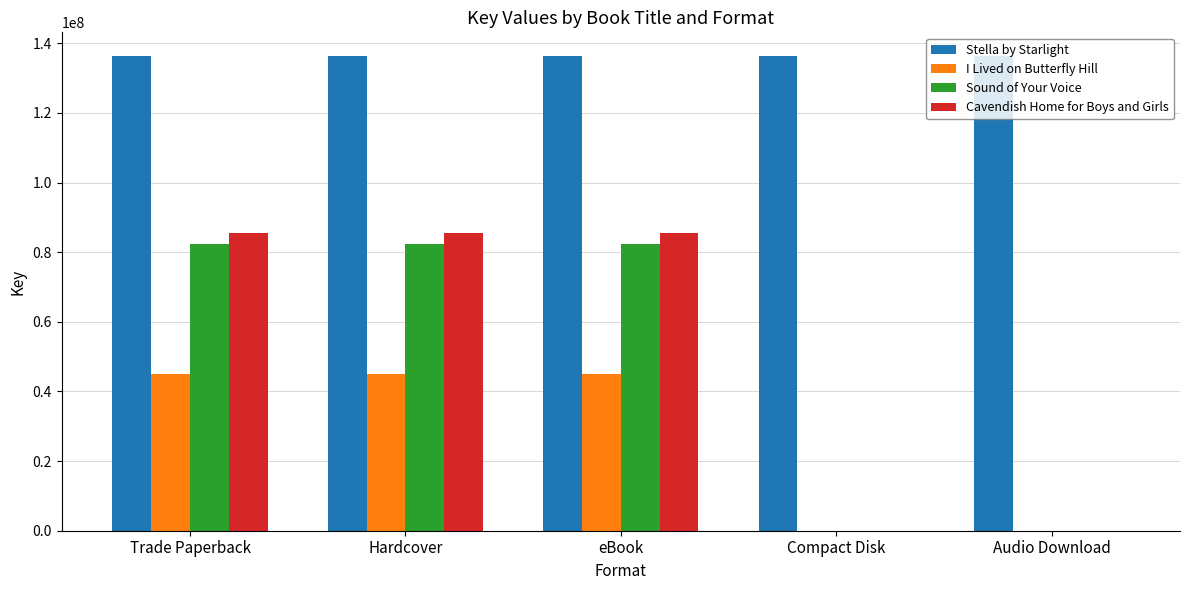

The value of Sound of Your Voice at Trade Paperback is 16591450. True or false?

False